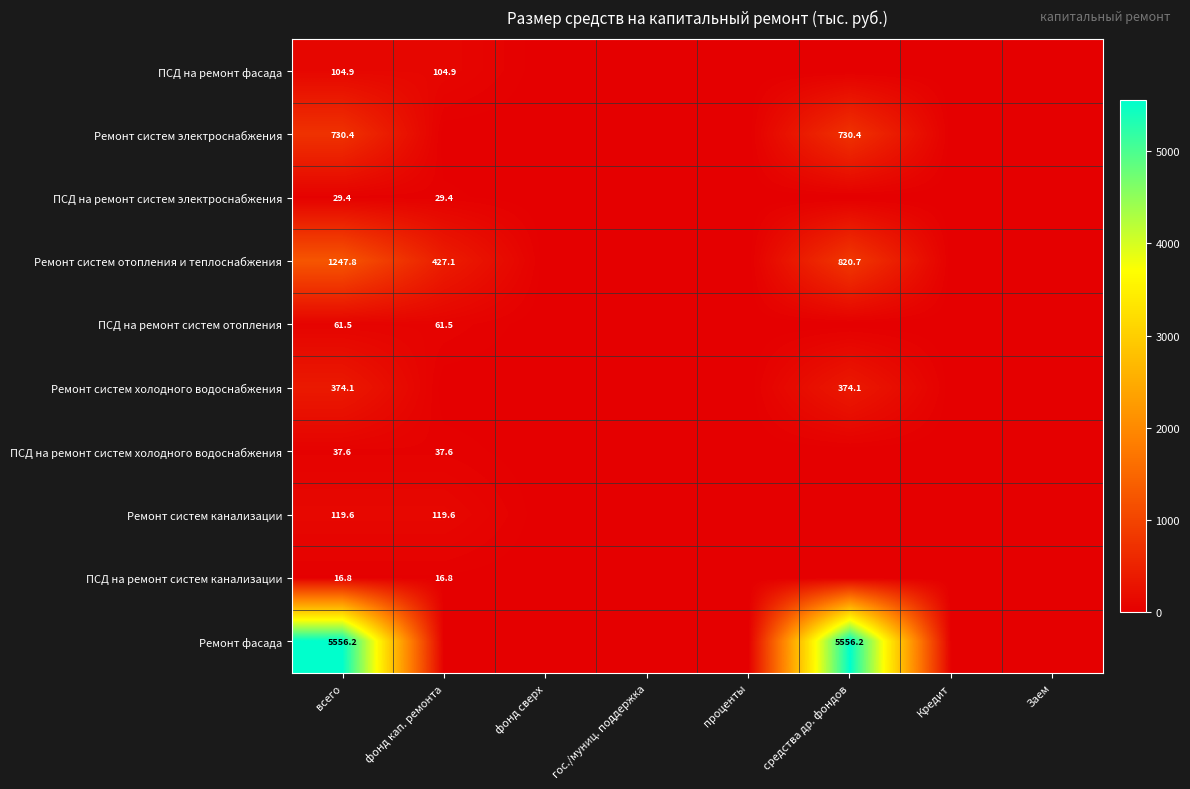

The value of ПСД на ремонт фасада at всего is 156.3. True or false?

False